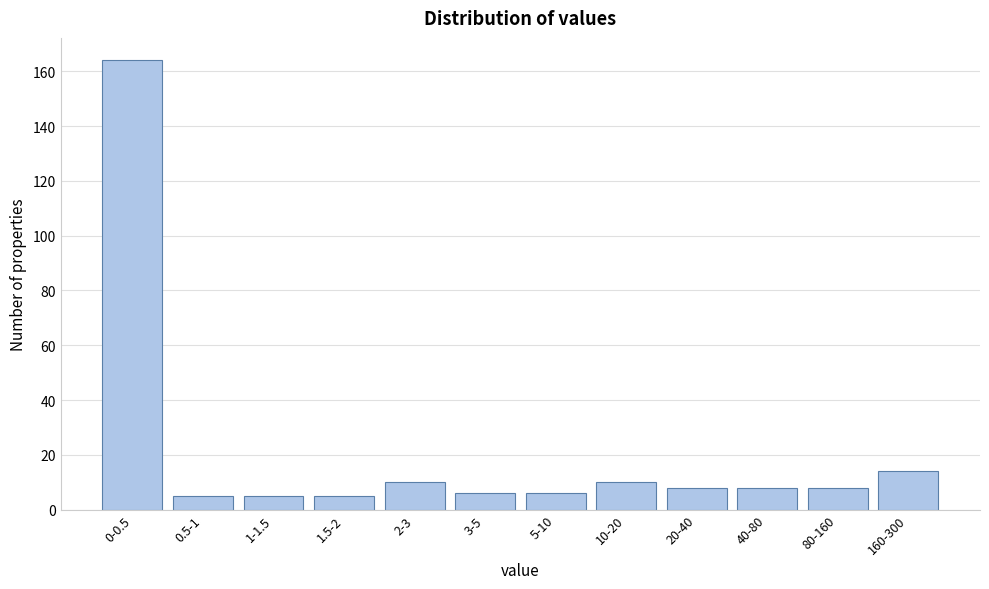

Reading left to right, what are all the values shown in this chart?

164	5	5	5	10	6	6	10	8	8	8	14